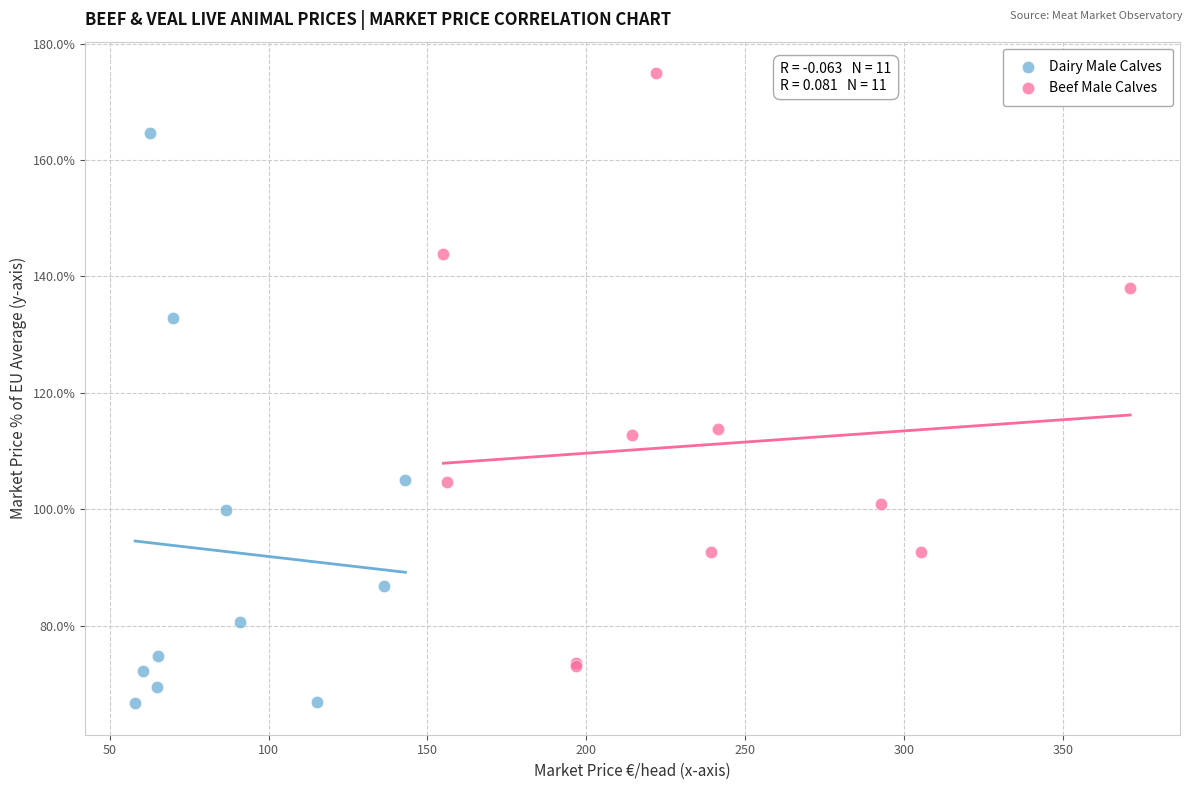

Which series contains the lowest Y value?

Dairy Male Calves